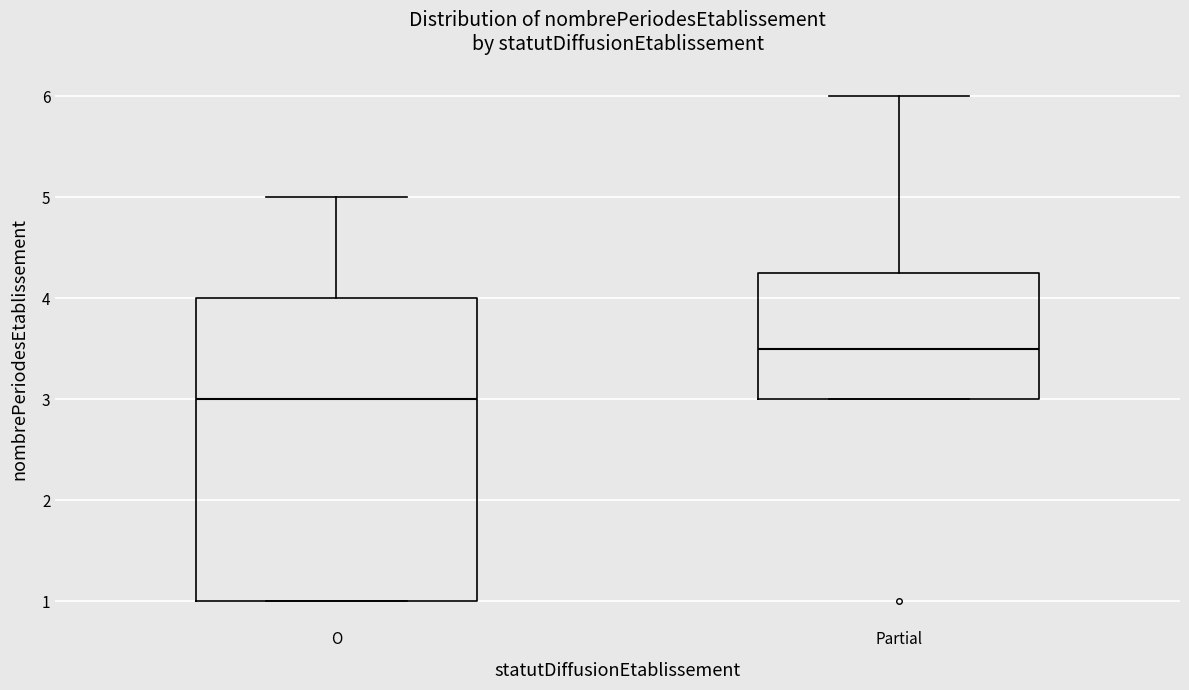

Which box has the highest median line?

Partial